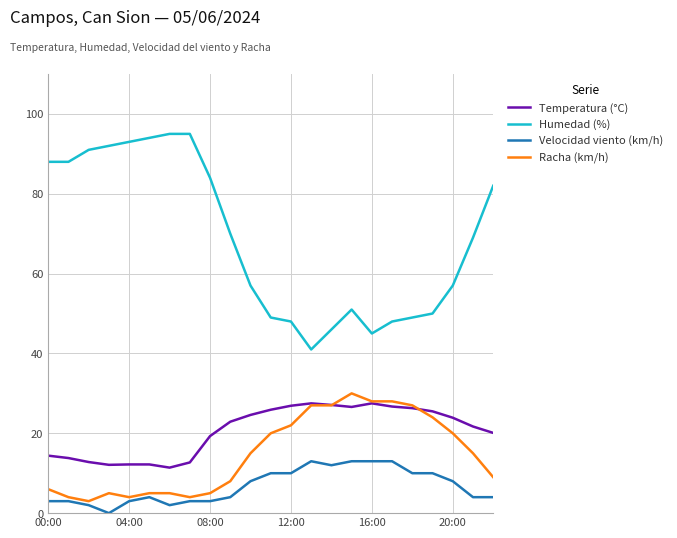

Which series has the largest range (max minus min)?

Humedad (%)